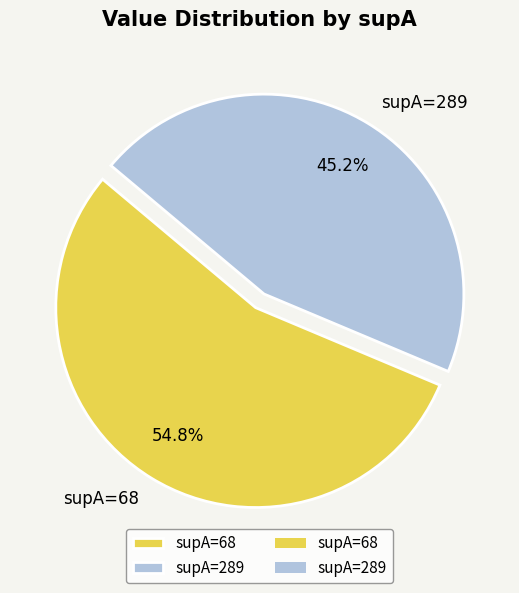

To the nearest percent, what percentage of the pie is supA=289?

45%